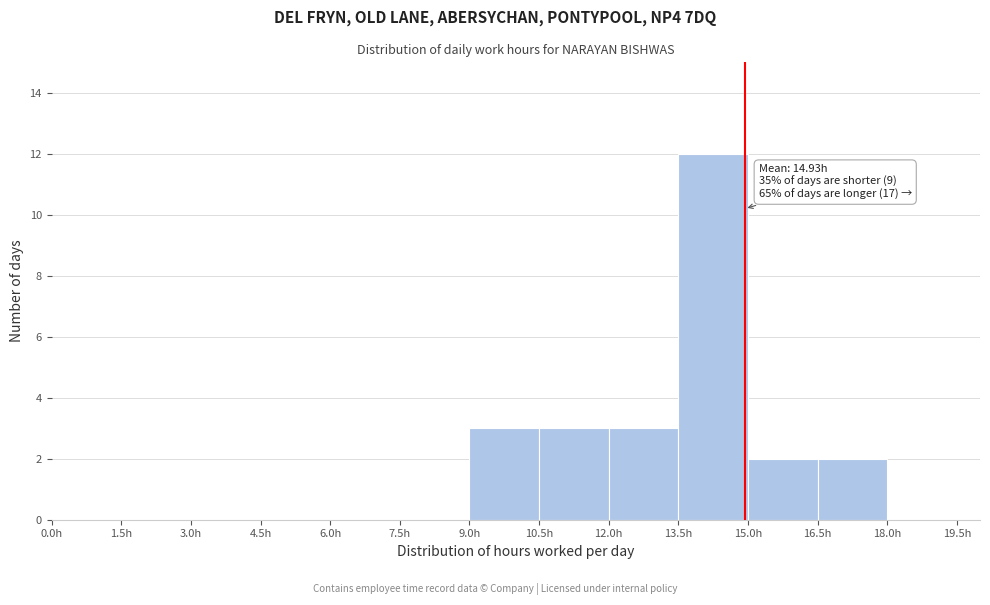

Which range on the x-axis has the tallest bar?

13.5 to 15.0